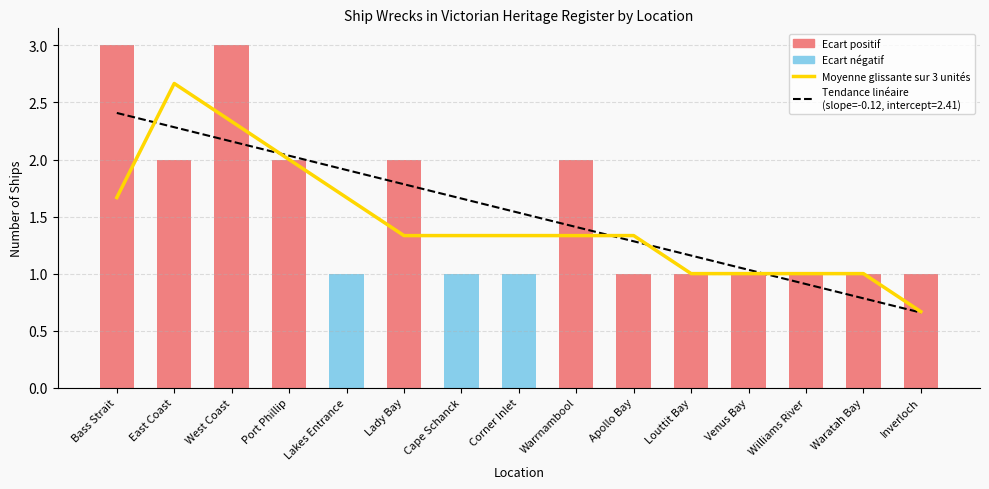

What is the label of the 10th bar from the left?

Apollo Bay